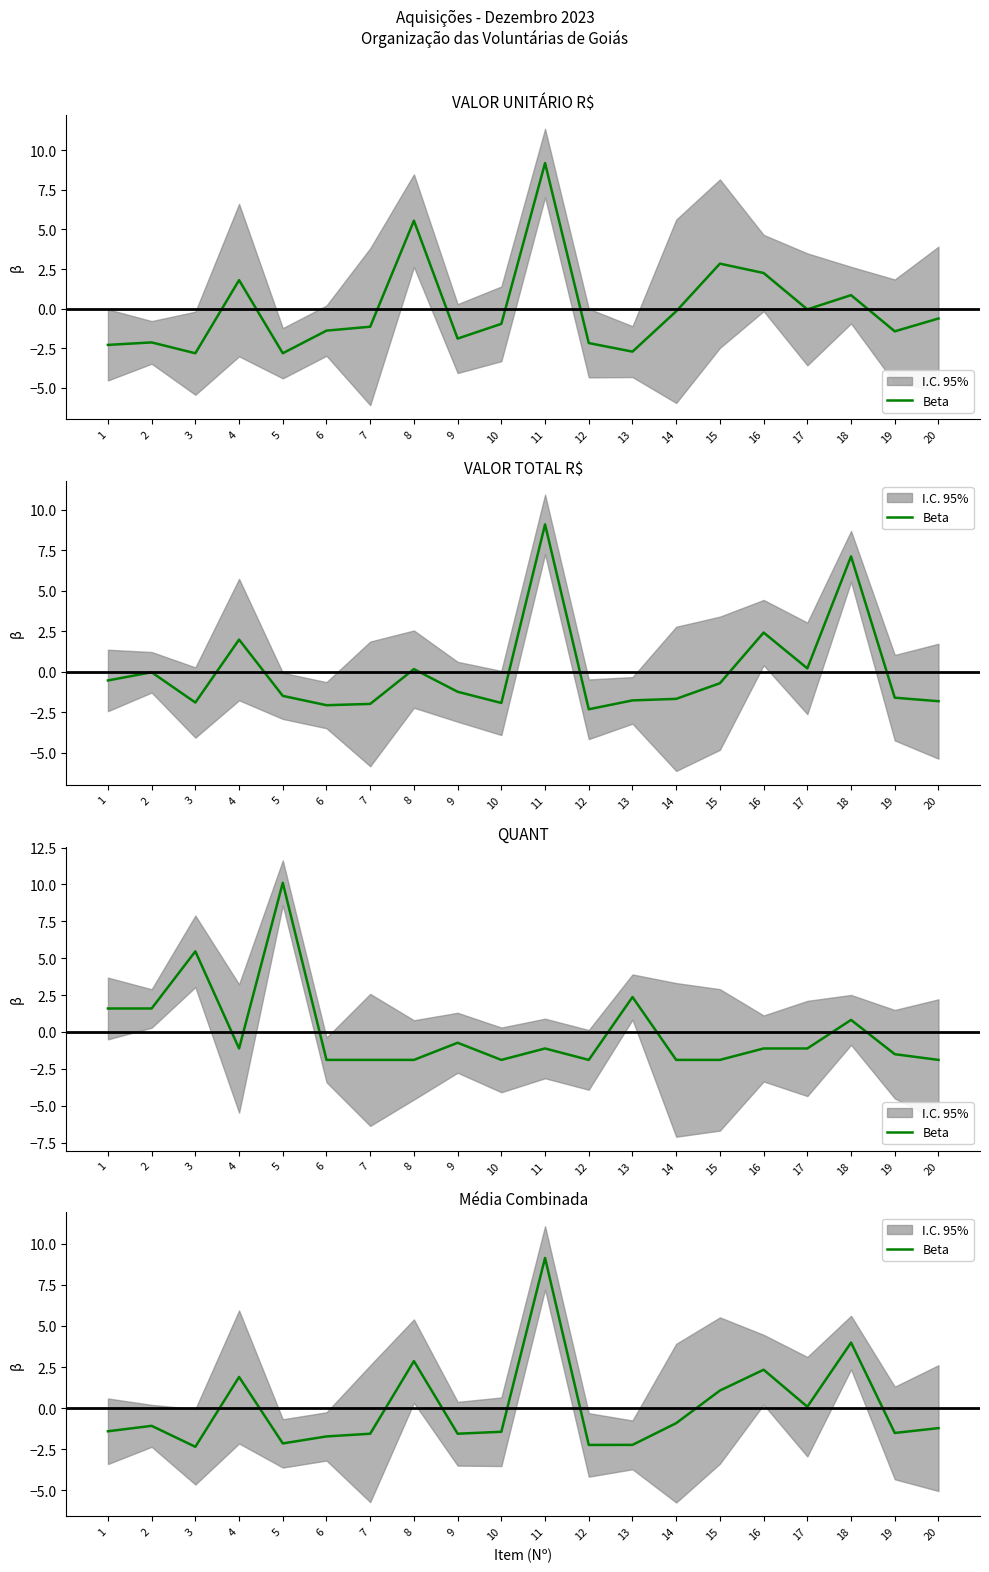

Which category has the lowest value across all series?

3